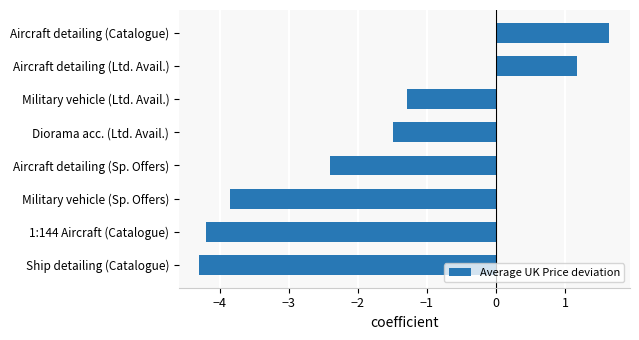

The chart shows a value of -0.8 at Military vehicle (Ltd. Avail.). True or false?

False